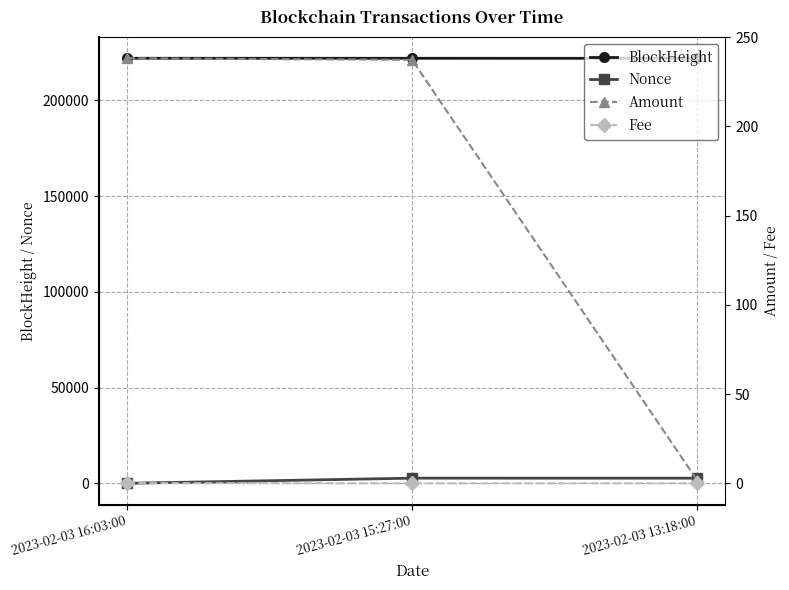

Which category has the highest value in the Fee series?

2023-02-03 16:03:00